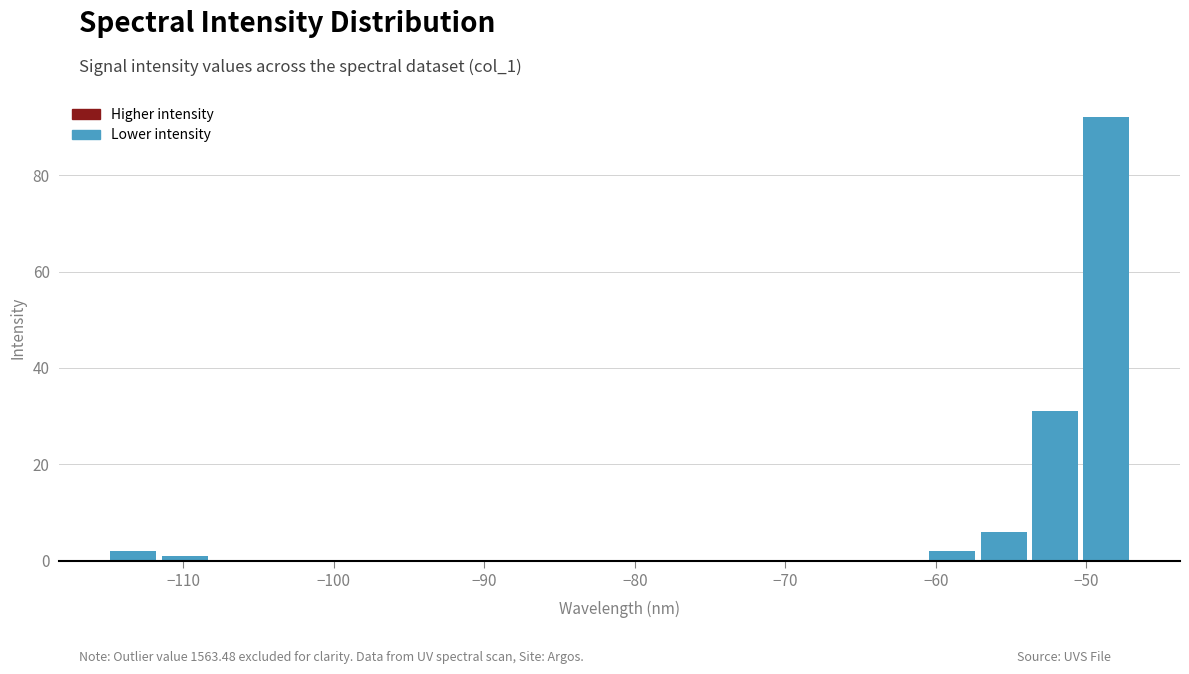

Read against the x-axis, roughly where is the centre of the tallest bar?

-49